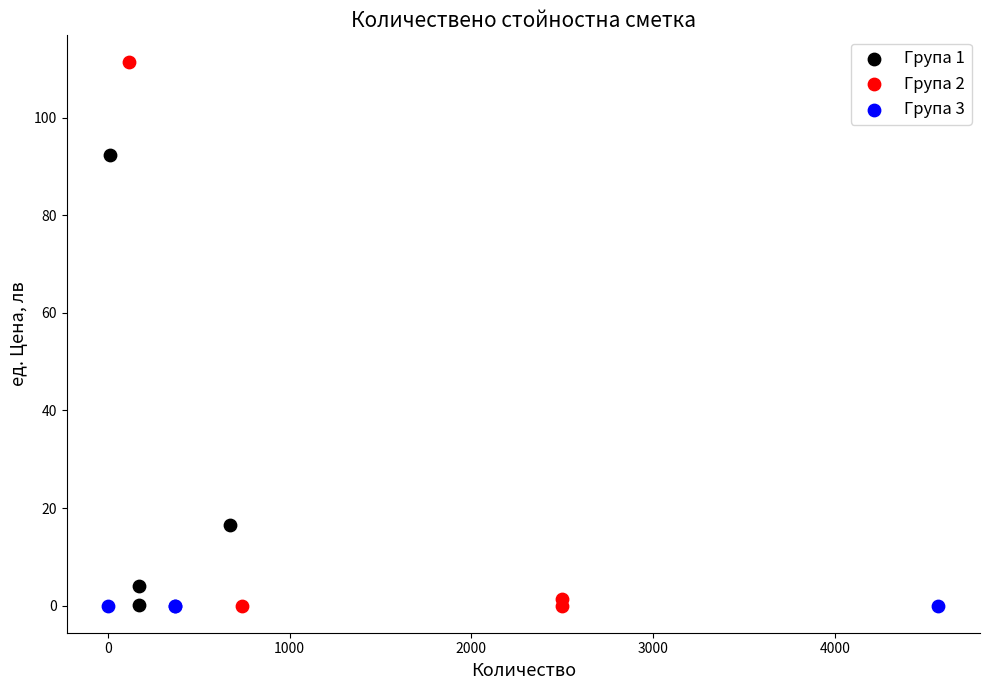

Which series reaches the maximum Y coordinate?

Група 2